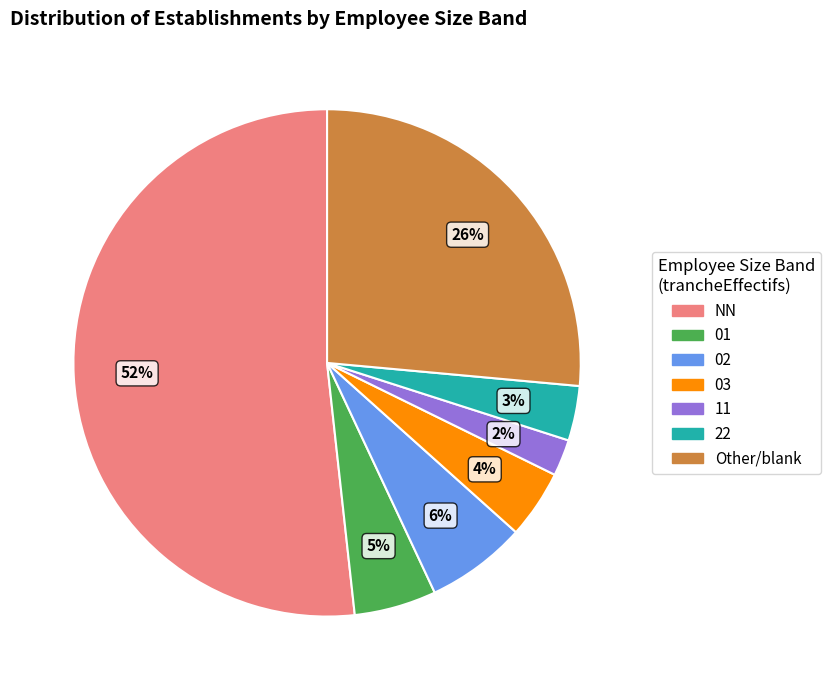

To the nearest percent, what is the average slice percentage?

14%